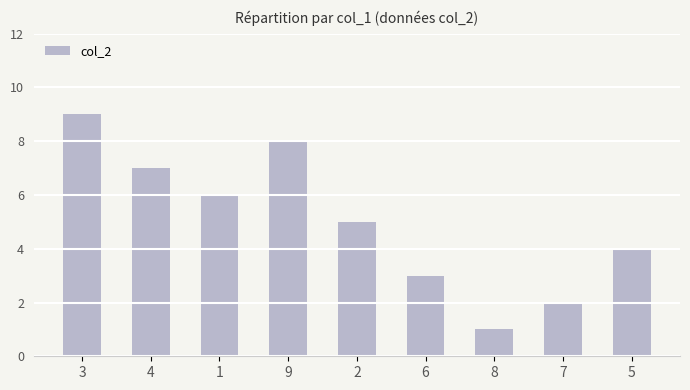

How many series are shown in this chart?

1